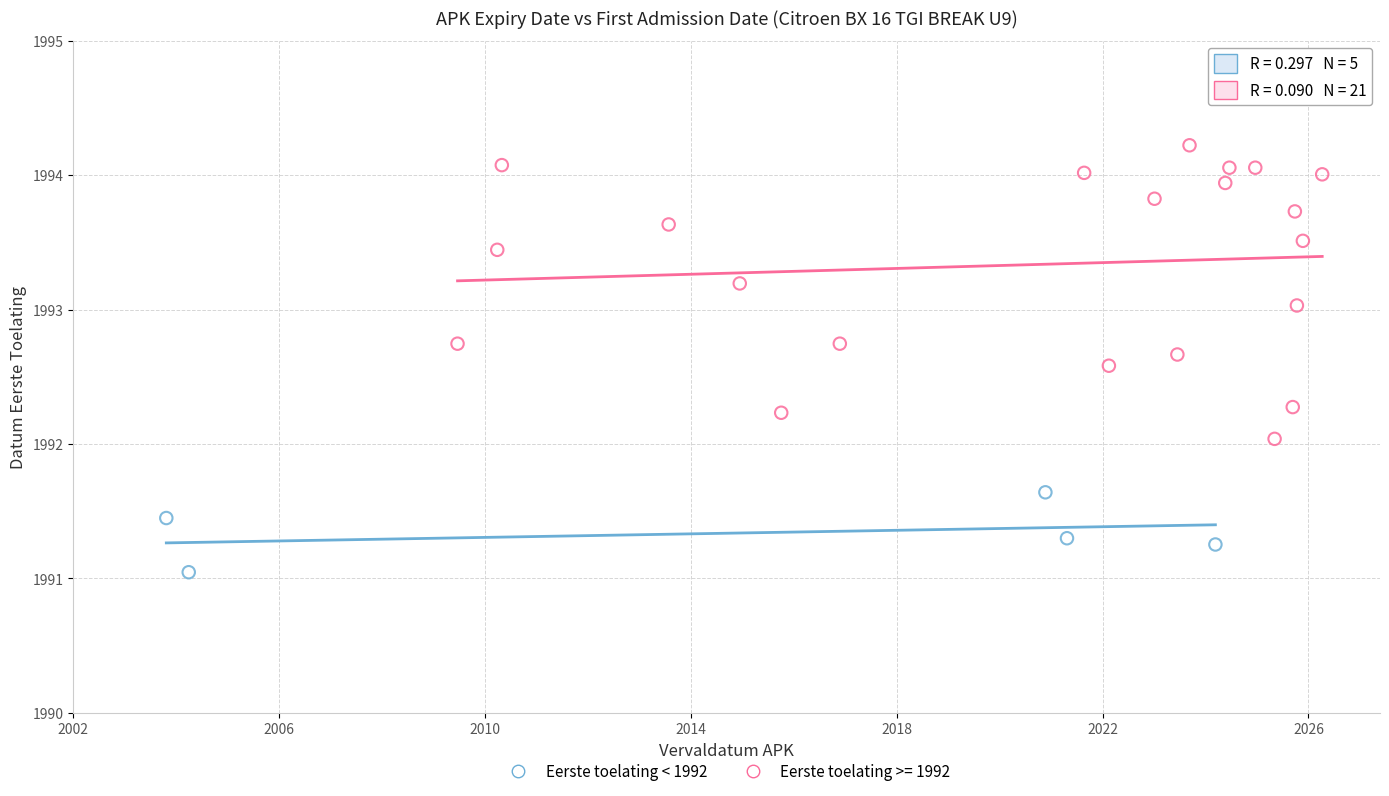

Which series contains the lowest Y value?

Eerste toelating < 1992